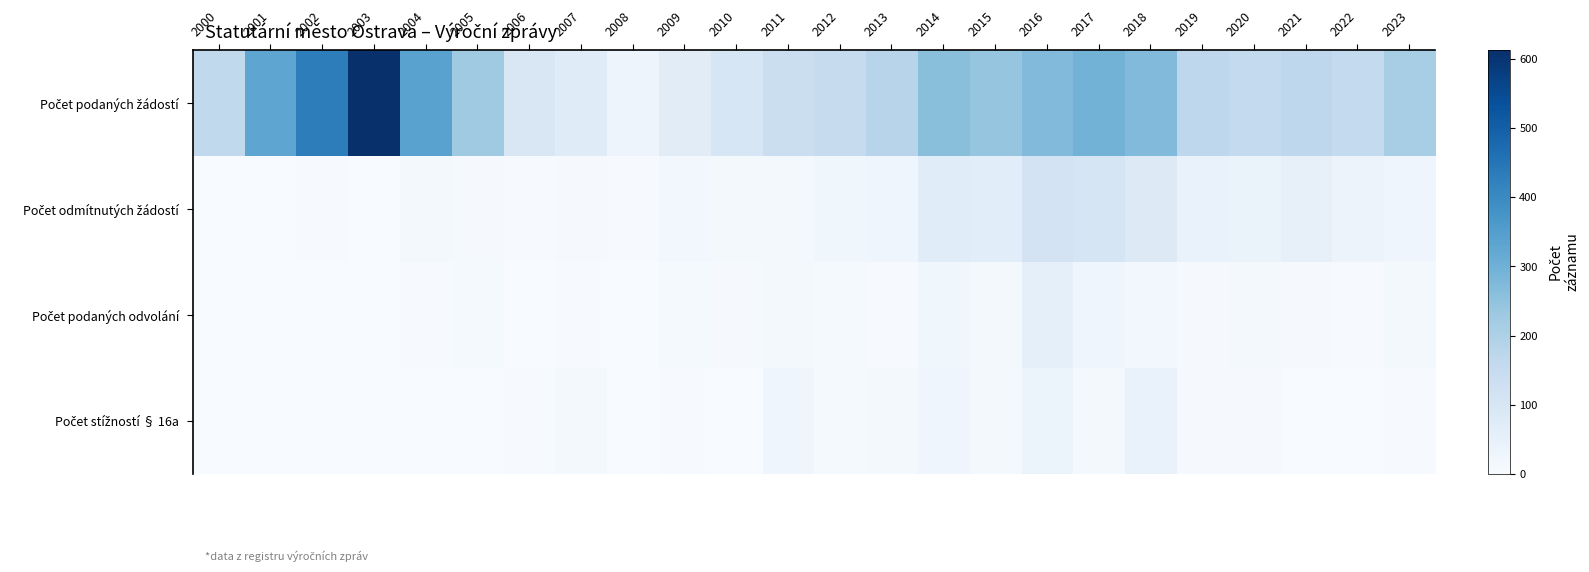

Between 2001 and 2007, which is larger?

2001